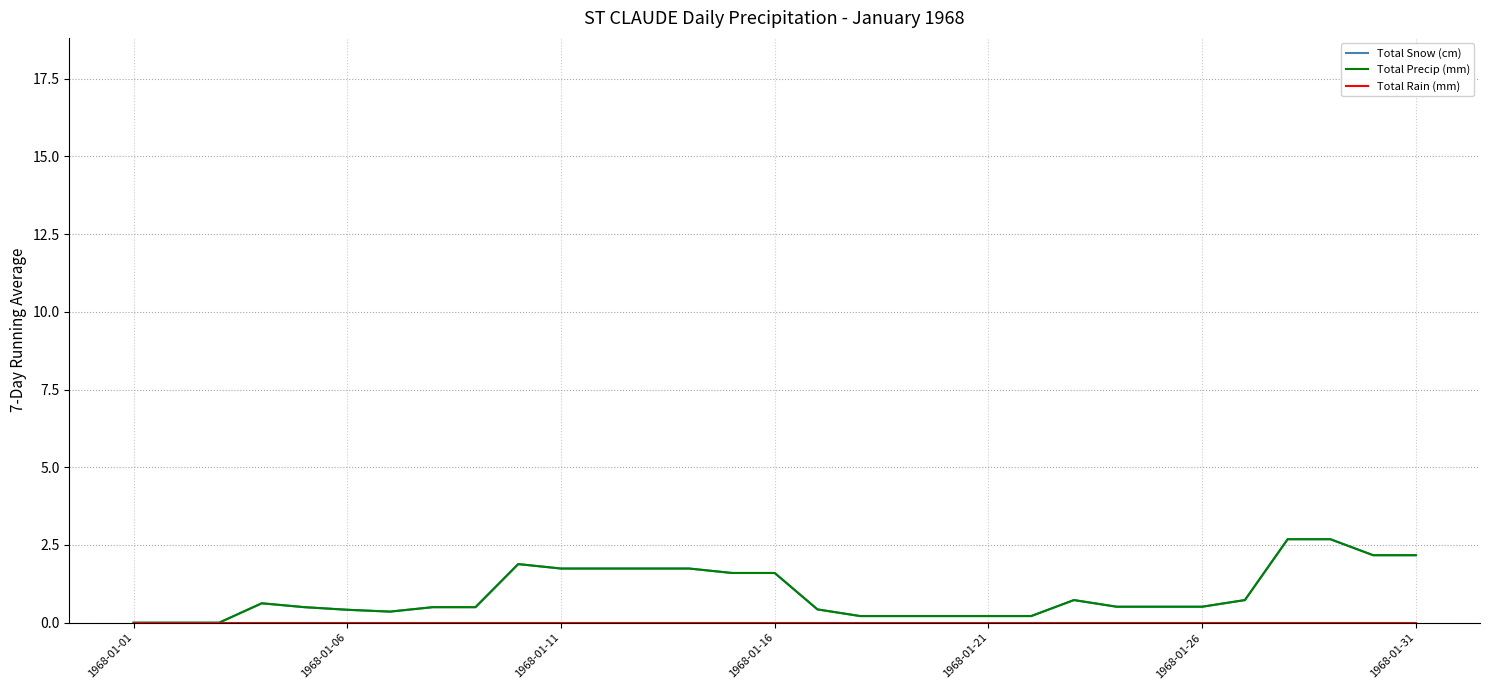

List the series in order of their peak value, highest first.

Total Snow (cm), Total Precip (mm), Total Rain (mm)